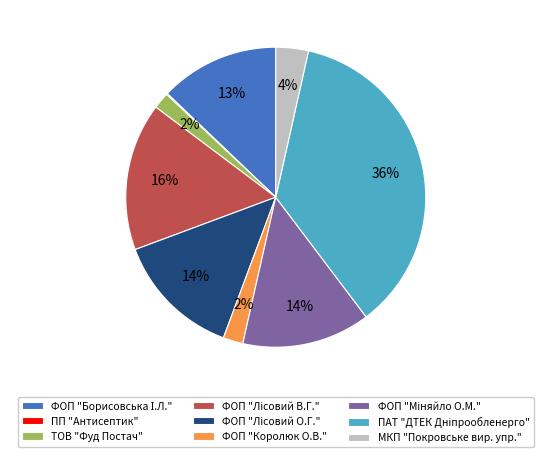

True or false: МКП "Покровське вир. упр." accounts for 4% of the total.

True